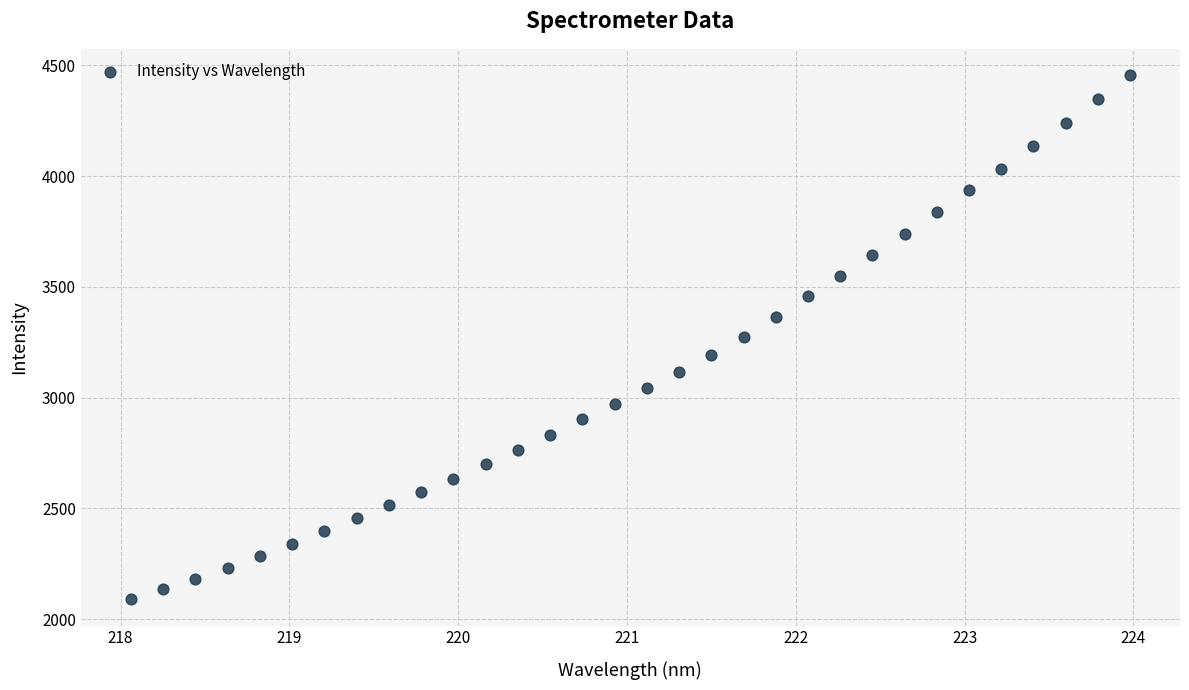

What is the range of Y values (max minus min)?

2366.8